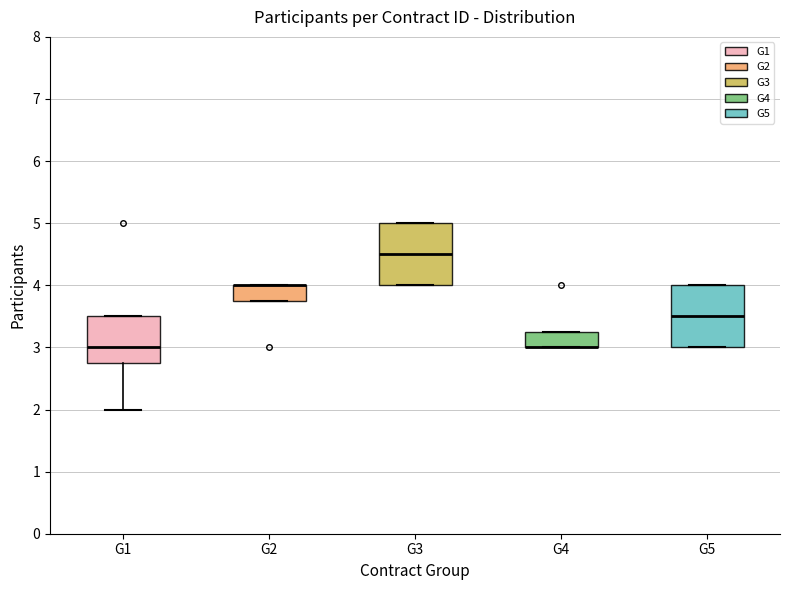

Where does the lower whisker of the box for G1 end on the y-axis? The values are not printed on the chart, so give them approximately, as read against the axis.

2.0